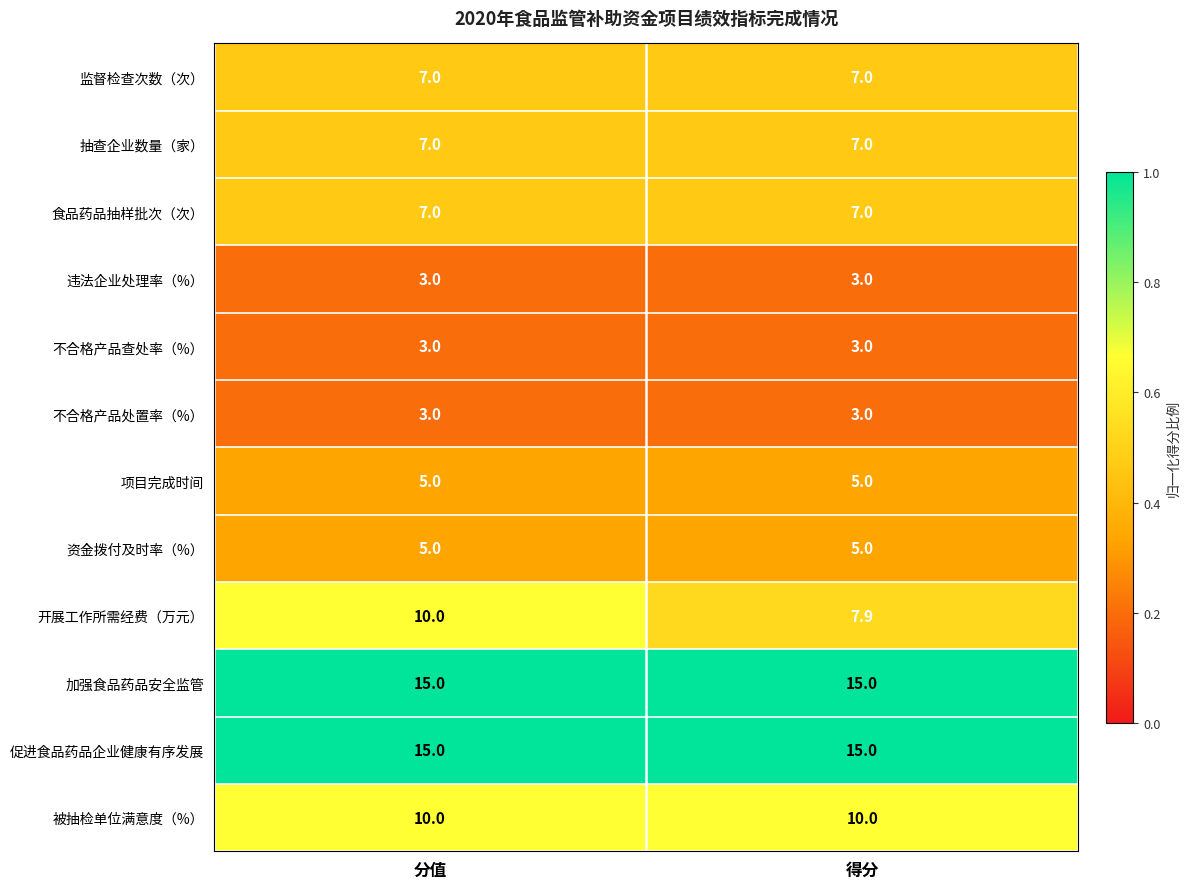

Which series has the largest range (max minus min)?

开展工作所需经费（万元）